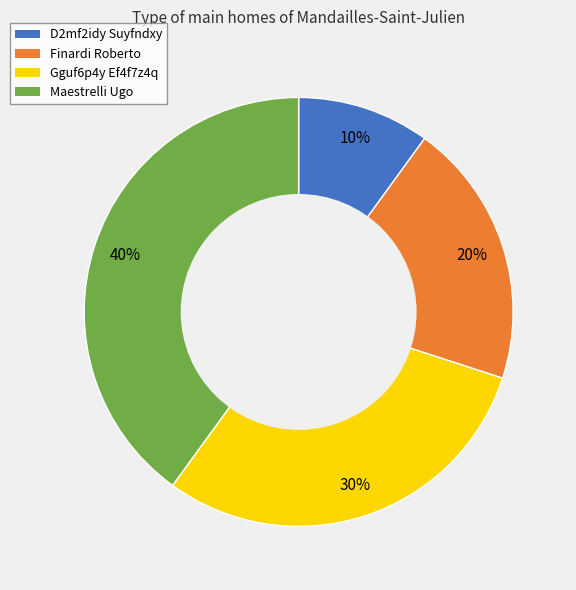

Is the sum of Finardi Roberto and Maestrelli Ugo greater than half?

Yes